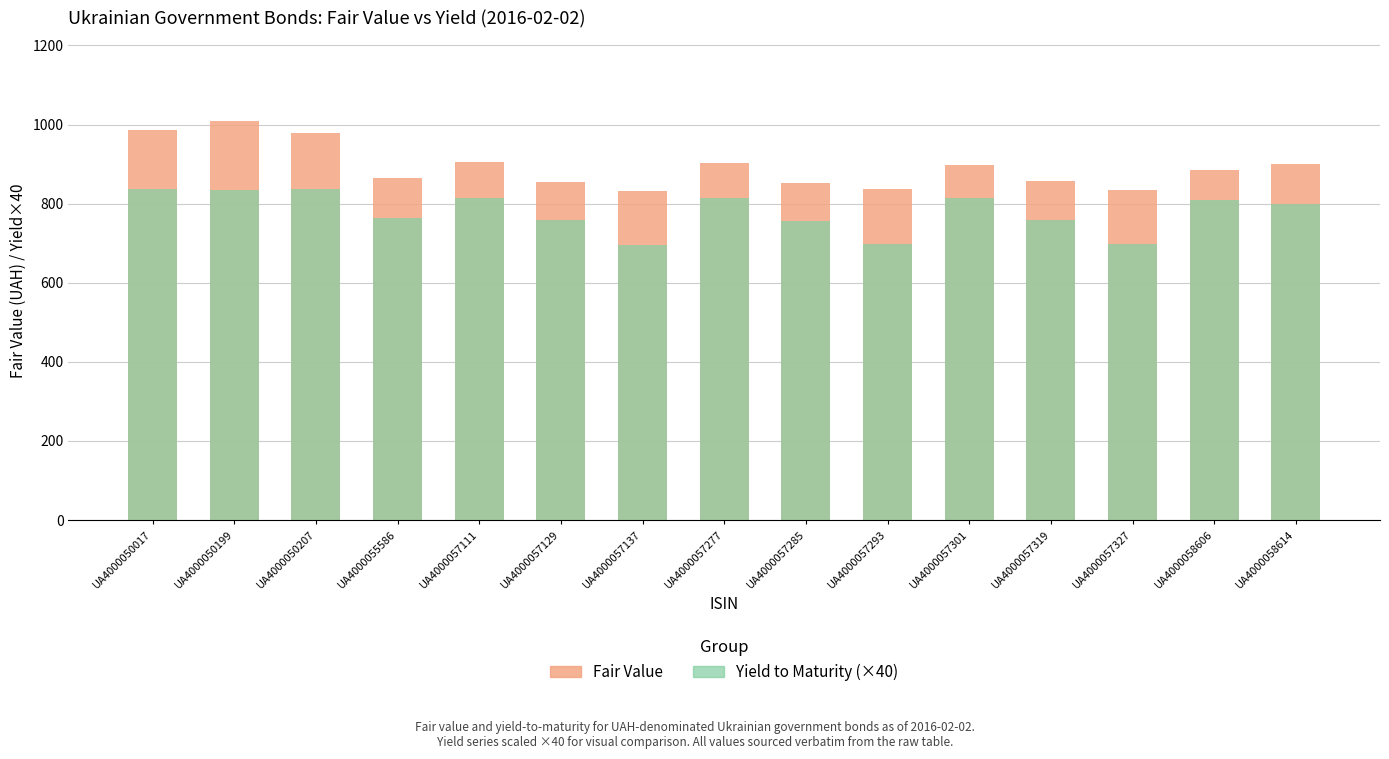

What is the approximate value of Yield to Maturity (×40) at UA4000057285?

757.2